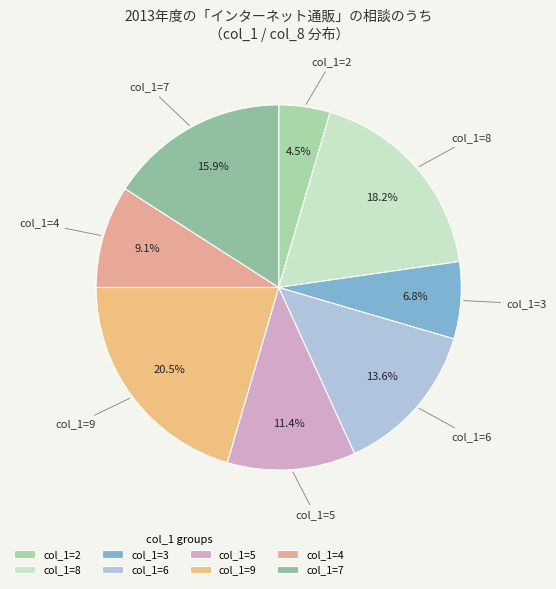

Is there a majority slice in this chart?

No